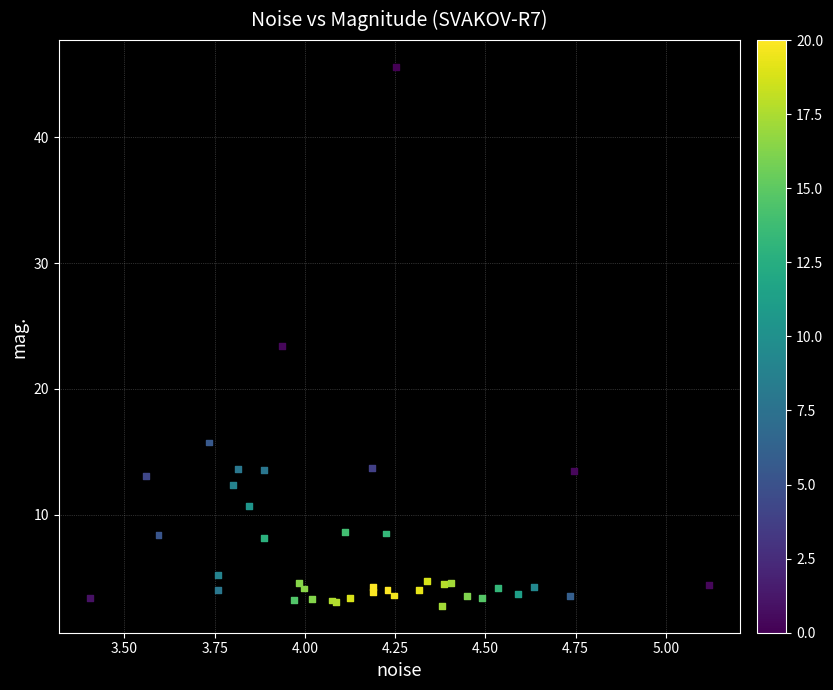

What Y value in the scatter plot is closest to 24?

23.4